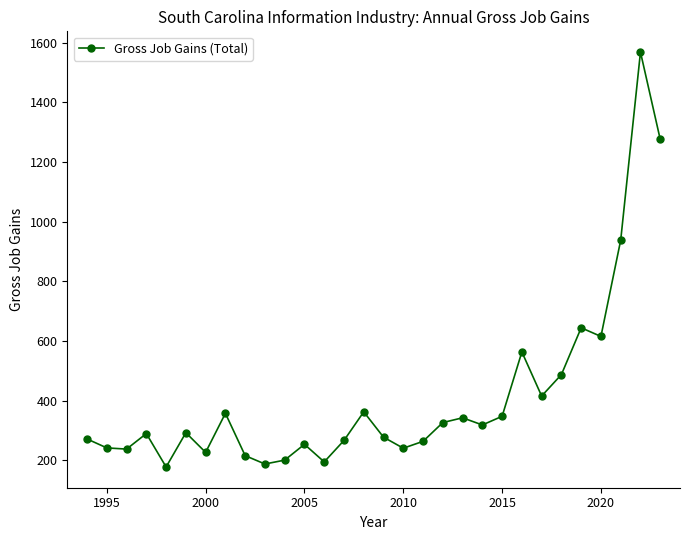

True or false: there are more than 1 points higher than both neighbors.

True